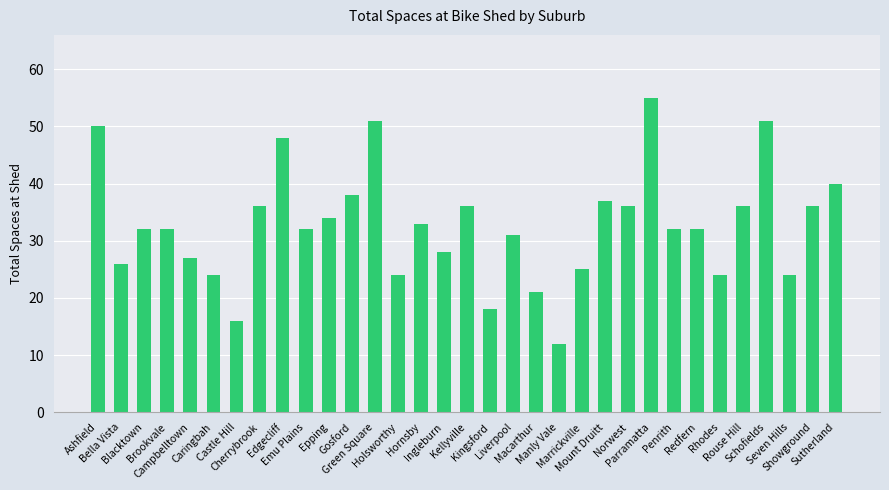

How many bars are there in total?

33